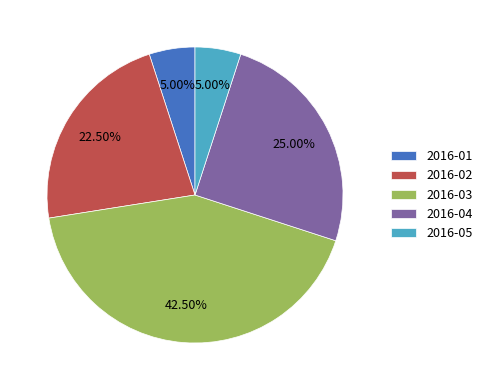

Is there any slice that represents more than half of the pie?

No